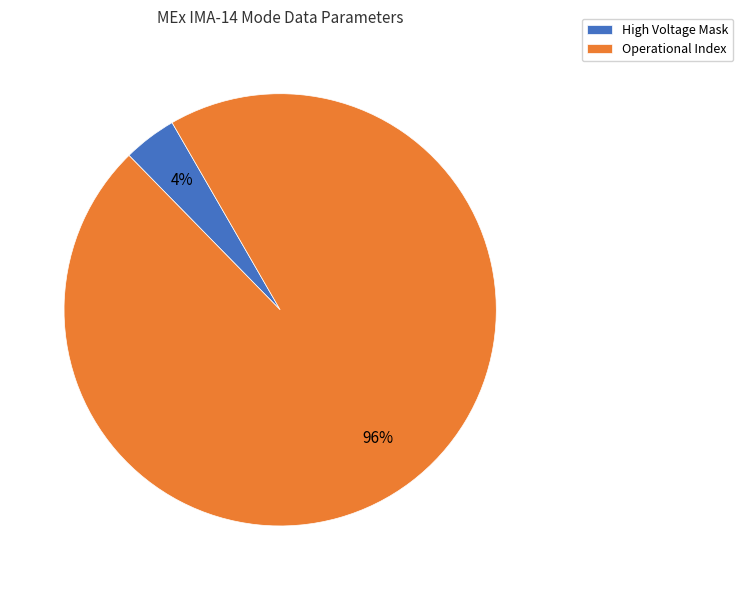

Combined, do High Voltage Mask and Operational Index account for over 50%?

Yes